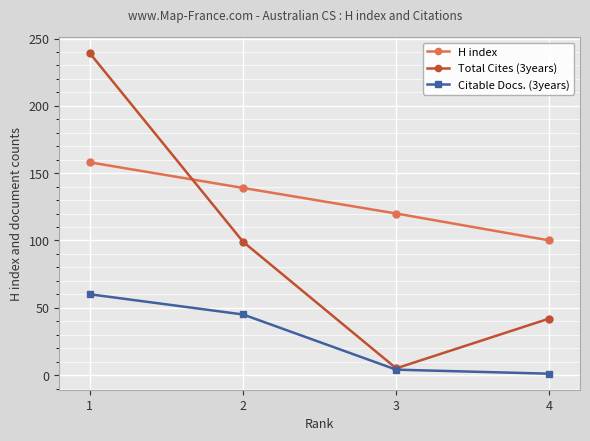

How many lines are shown in the chart?

3